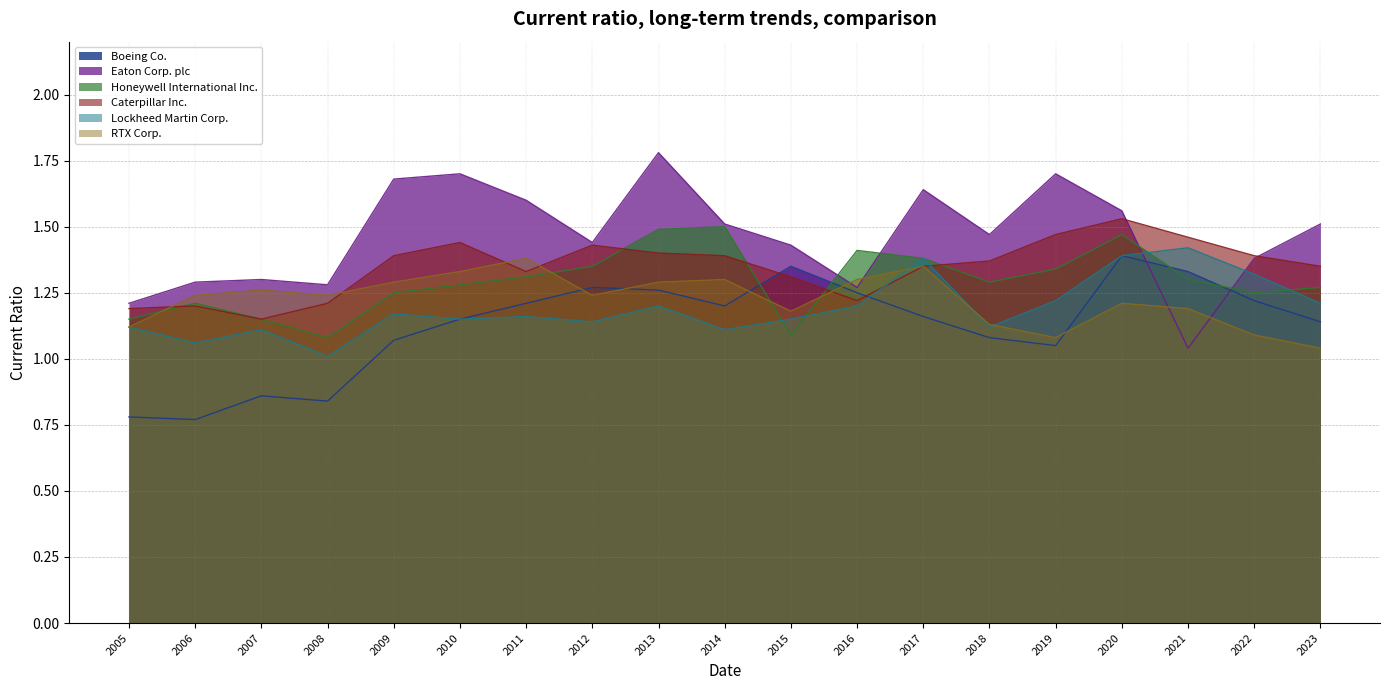

After their last crossing, which series has the higher values: Eaton Corp. plc or Lockheed Martin Corp.?

Eaton Corp. plc